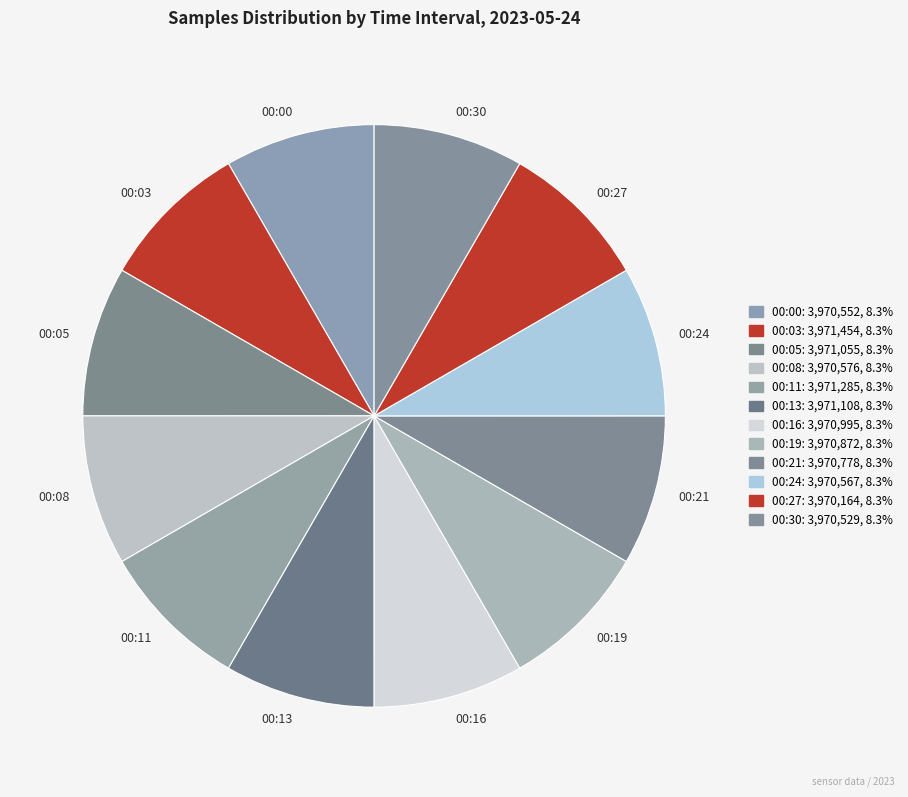

What is the ratio of the value at 00:08 to the value at 00:03?

1.0